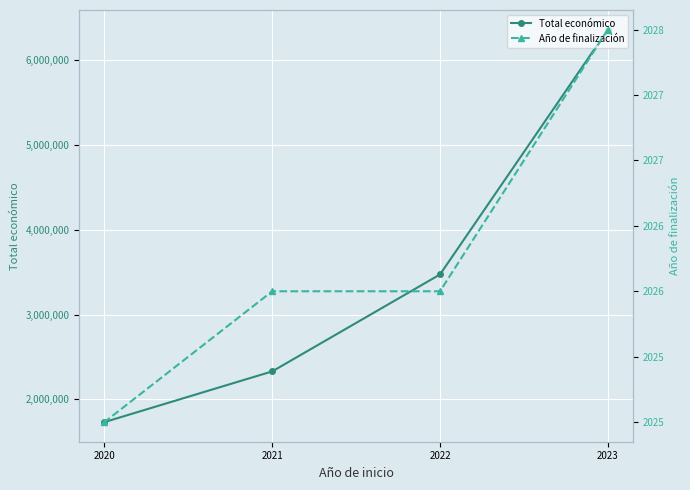

Reading left to right, list all the values displayed in this chart.

Total económico: 6357762	3472215	2329866	1732084
Año de finalización: 2028	2026	2026	2025